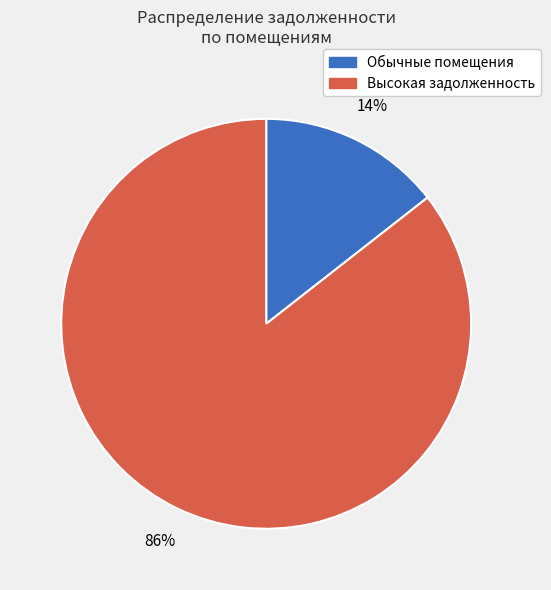

How many segments does this pie chart have?

2